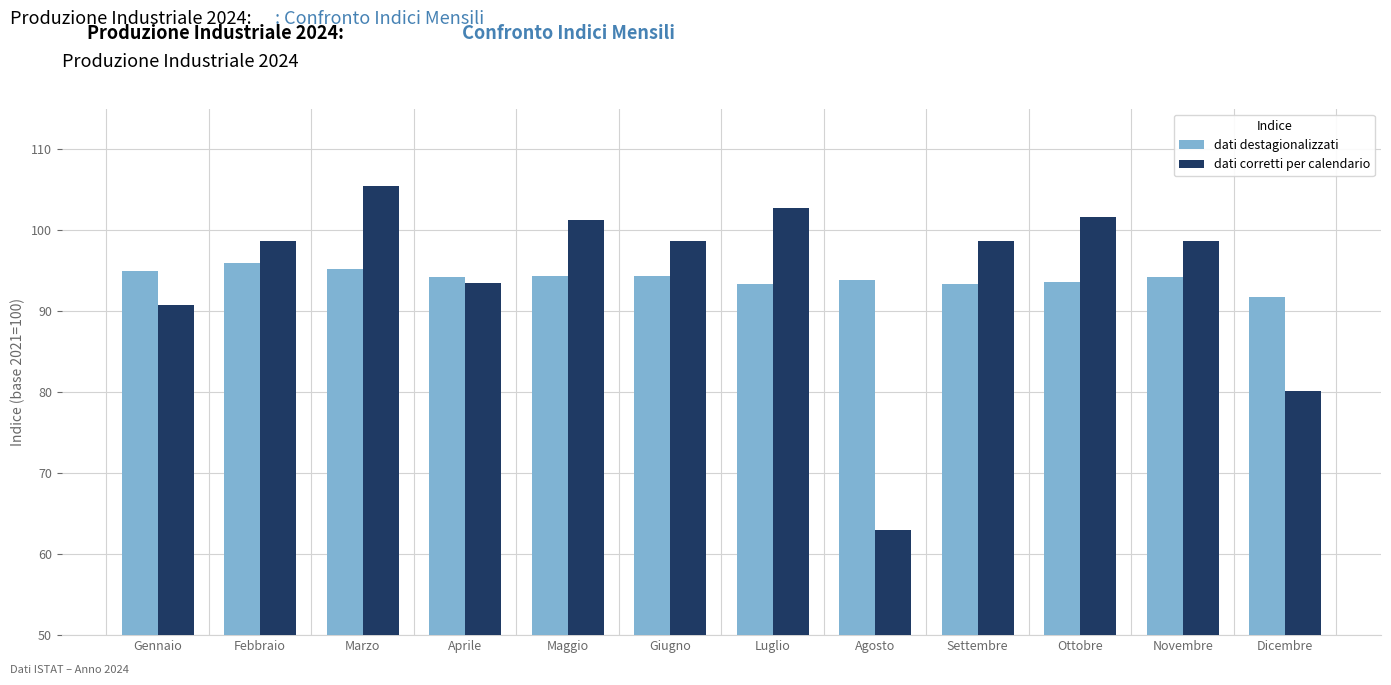

What is the approximate value of dati corretti per calendario at Agosto?

63.0